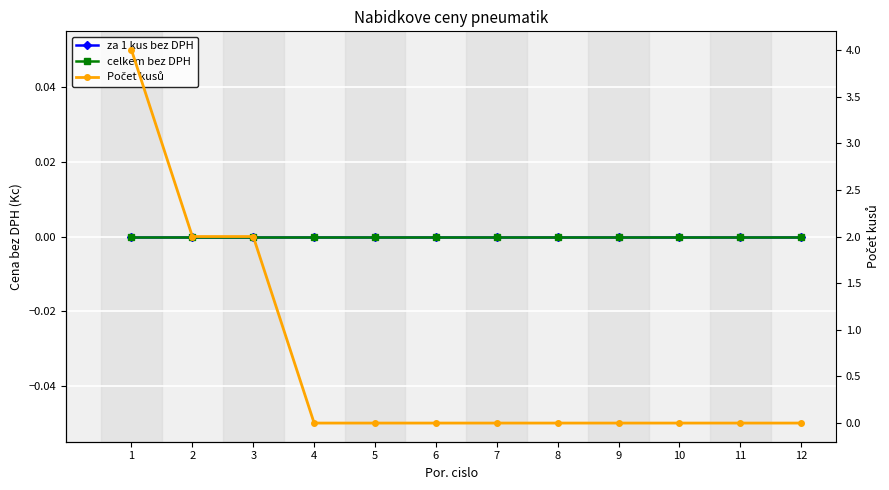

Count the number of data series in this chart.

3